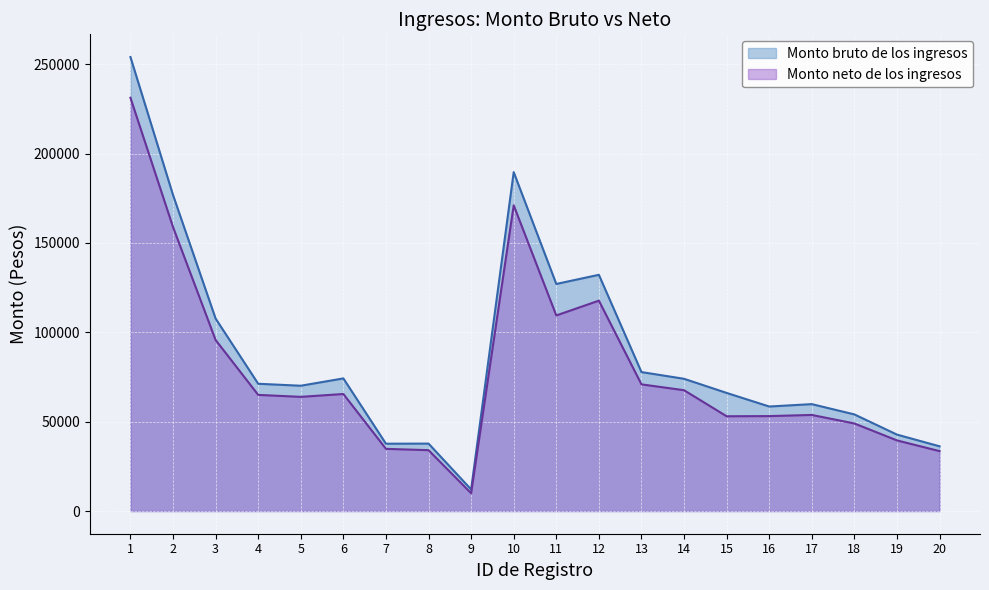

Does the chart display data point markers on the line(s)?

No